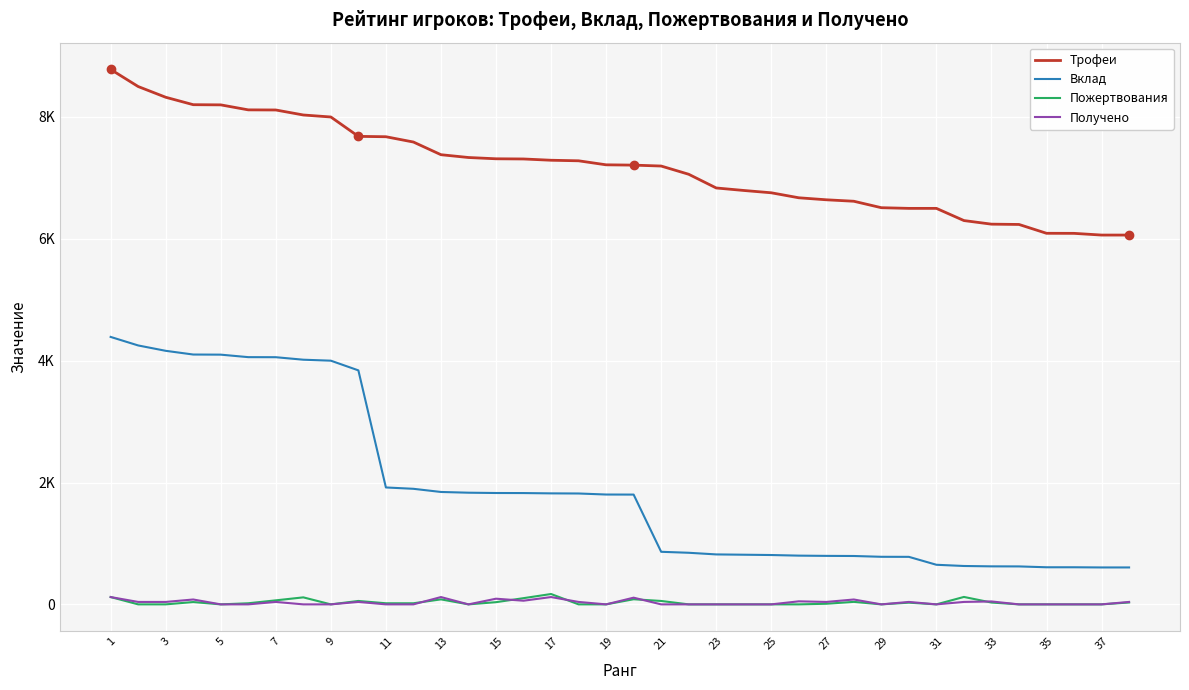

Is this an area chart (filled region under the line)?

No